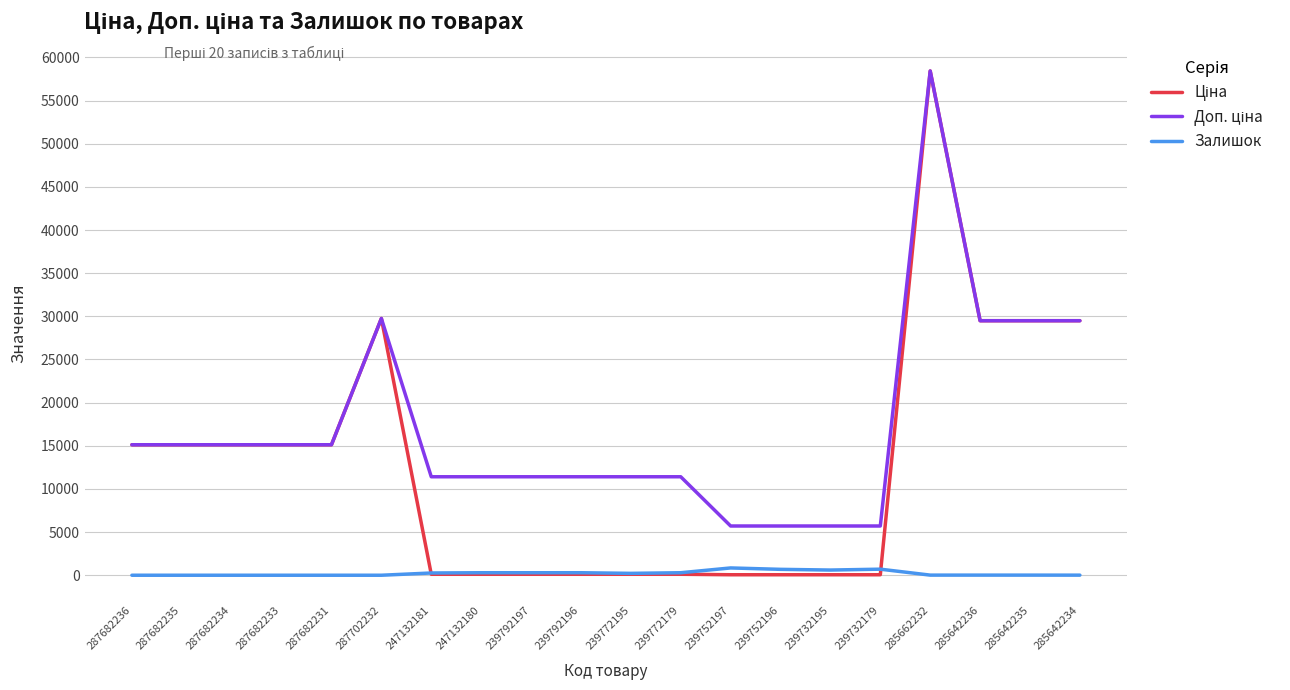

Where does the Залишок series first go above 218?

247132181